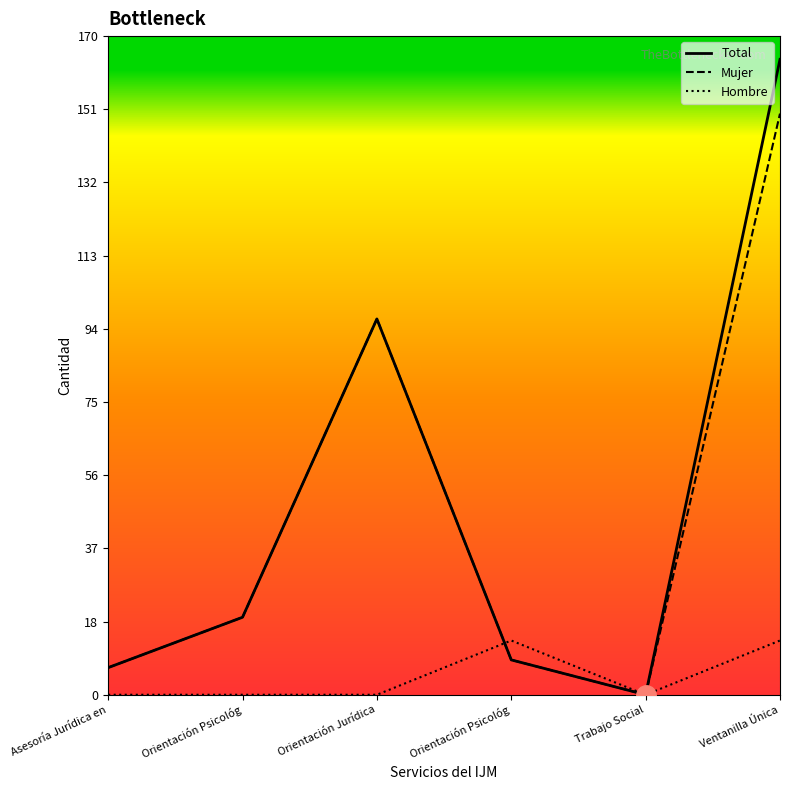

True or false: Total and Hombre intersect in this chart.

True